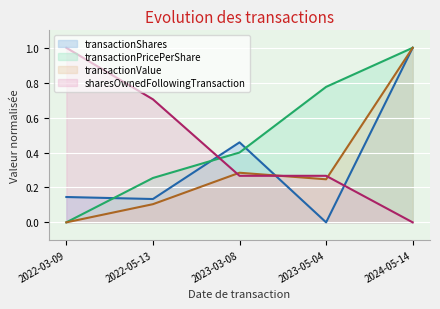

What is the sum of all transactionShares values?

1.7